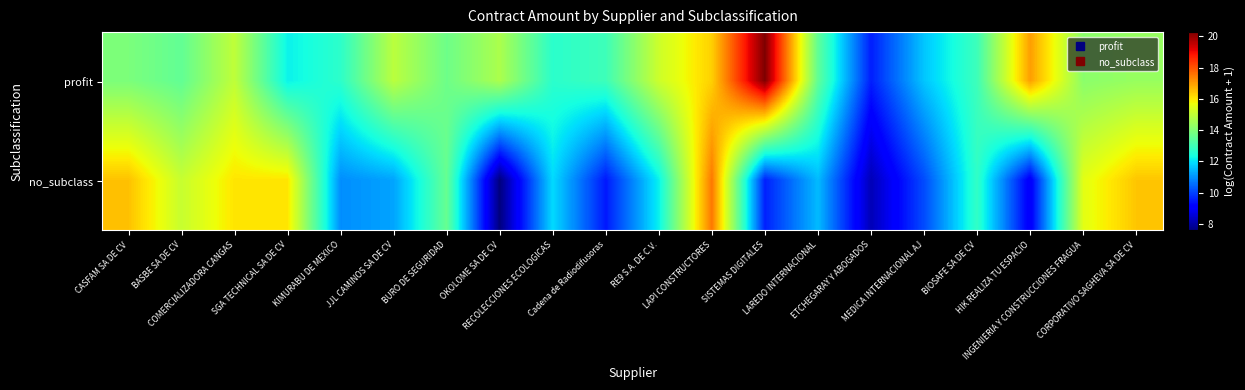

Reading left to right, extract all data points from this chart.

profit: CASFAM SA DE CV=13.9	BASBE SA DE CV=13.5	COMERCIALIZADORA CANGAS=15.0	SGA TECHNICAL SA DE CV=12.2	KIMURABU DE MEXICO=12.7	JJL CAMINOS SA DE CV=14.9	BURO DE SEGURIDAD=13.7	OKOLOME SA DE CV=14.7	RECOLECCIONES ECOLOGICAS=12.7	Cadena de Radiodifusoras=13.0	RE9 S.A. DE C.V.=15.2	LAPI CONSTRUCTORES=16.3	SISTEMAS DIGITALES=20.3	LAREDO INTERNACIONAL=13.5	ETCHEGARAY Y ABOGADOS=9.5	MEDICA INTERNACIONAL AJ=11.6	BIOSAFE SA DE CV=13.0	HIK REALIZA TU ESPACIO=17.0	INGENIERIA Y CONSTRUCCIONES FRAGUA=14.2	CORPORATIVO SAGHEVA SA DE CV=14.4
no_subclass: CASFAM SA DE CV=16.5	BASBE SA DE CV=15.1	COMERCIALIZADORA CANGAS=16.0	SGA TECHNICAL SA DE CV=16.0	KIMURABU DE MEXICO=10.9	JJL CAMINOS SA DE CV=11.2	BURO DE SEGURIDAD=13.6	OKOLOME SA DE CV=7.6	RECOLECCIONES ECOLOGICAS=11.9	Cadena de Radiodifusoras=9.5	RE9 S.A. DE C.V.=12.2	LAPI CONSTRUCTORES=17.5	SISTEMAS DIGITALES=9.6	LAREDO INTERNACIONAL=11.5	ETCHEGARAY Y ABOGADOS=8.2	MEDICA INTERNACIONAL AJ=10.1	BIOSAFE SA DE CV=12.8	HIK REALIZA TU ESPACIO=8.9	INGENIERIA Y CONSTRUCCIONES FRAGUA=15.5	CORPORATIVO SAGHEVA SA DE CV=16.5